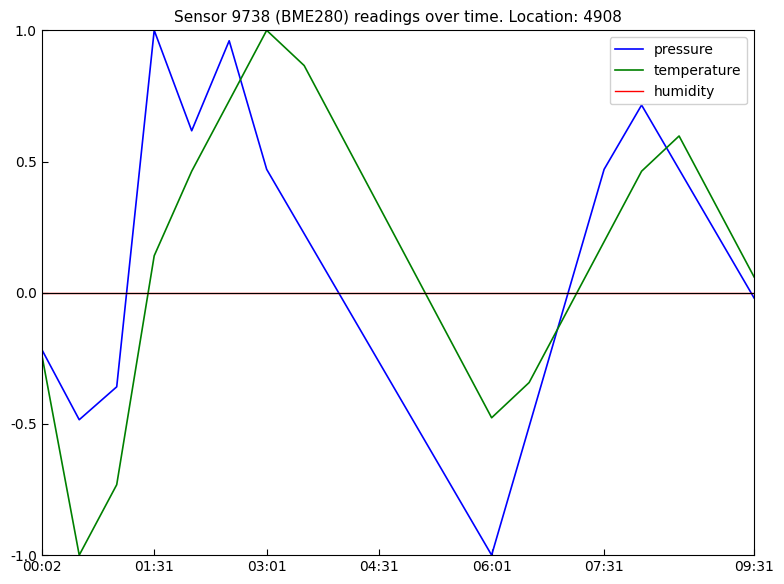

Which series has the largest total across all categories?

temperature